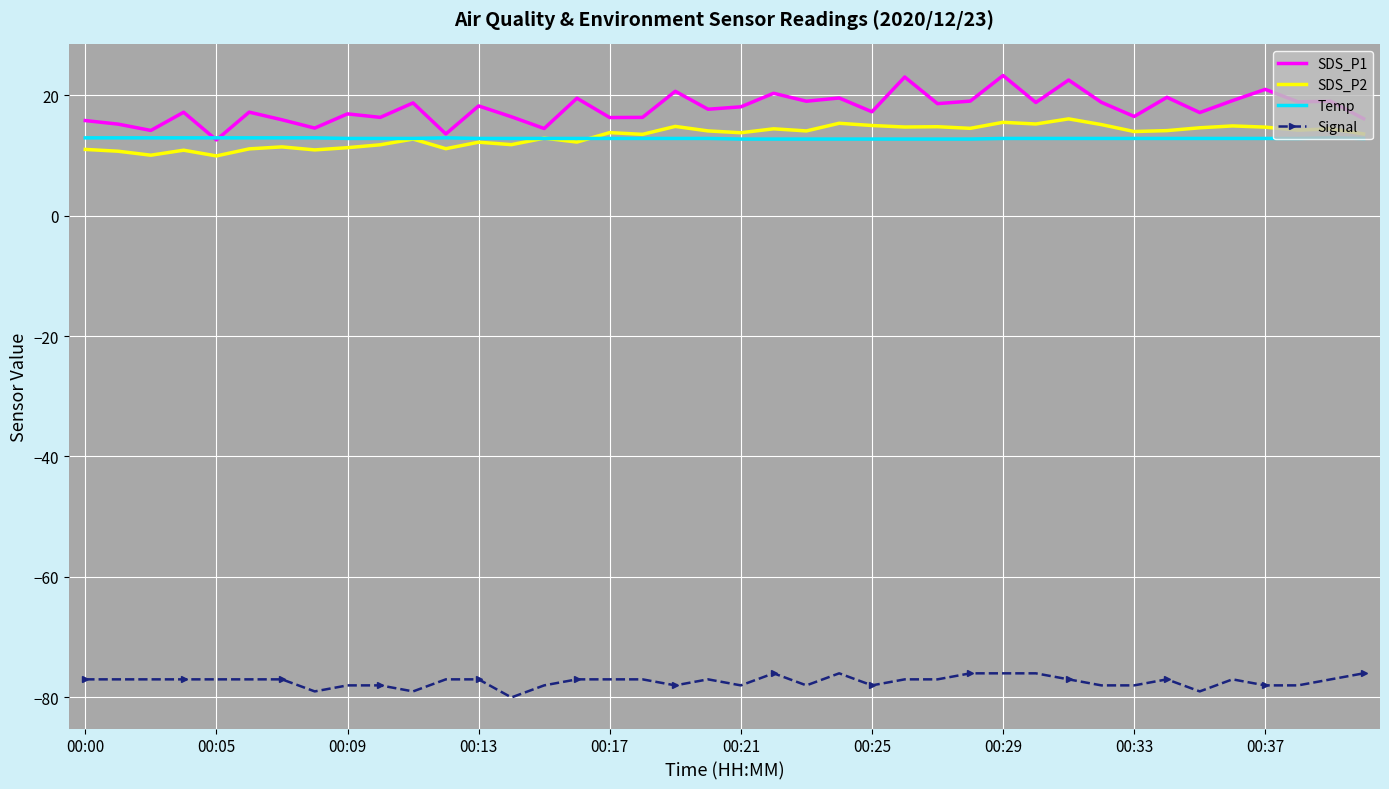

Which series has the largest range (max minus min)?

SDS_P1